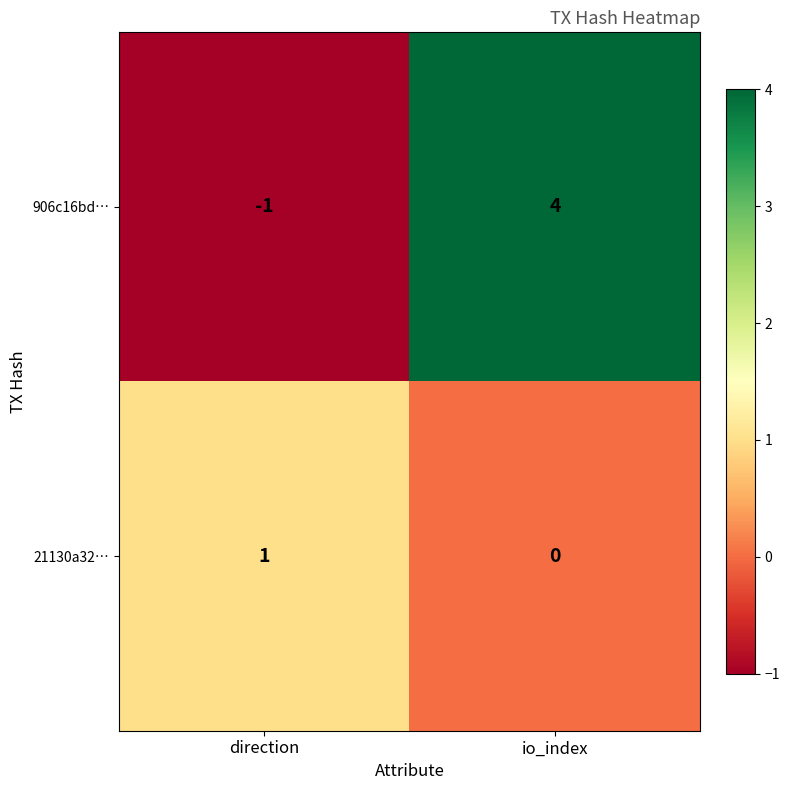

List the series in order of their peak value, lowest first.

21130a32…, 906c16bd…